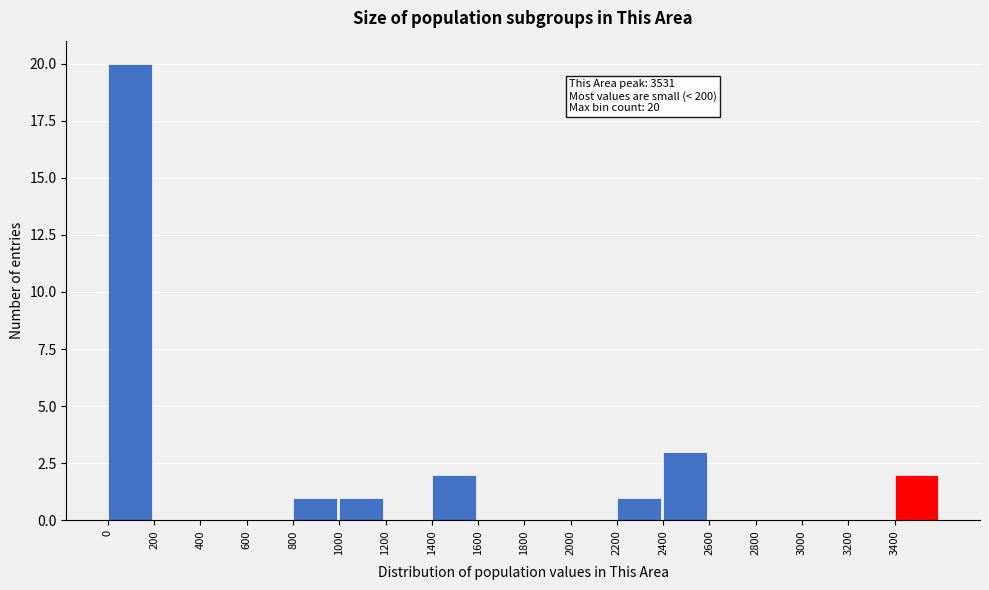

Which range on the x-axis has the tallest bar?

0 to 200